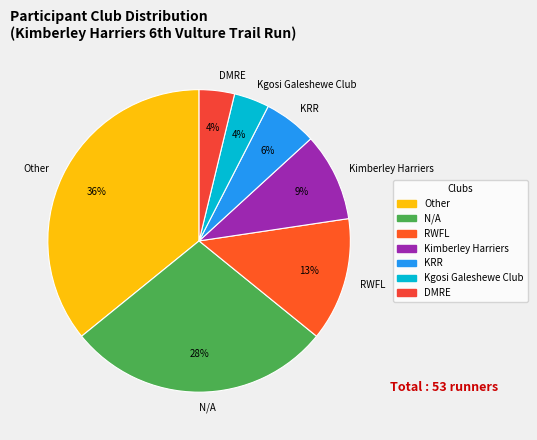

How many slices are in this pie chart?

7